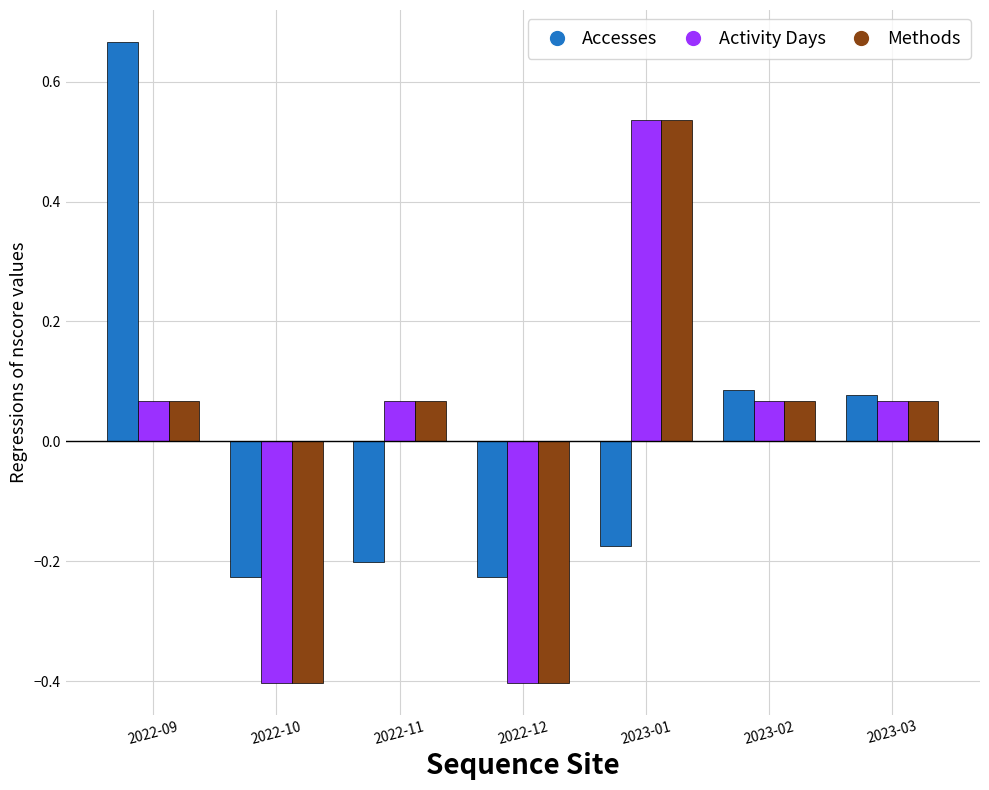

Does the chart contain any negative values?

Yes